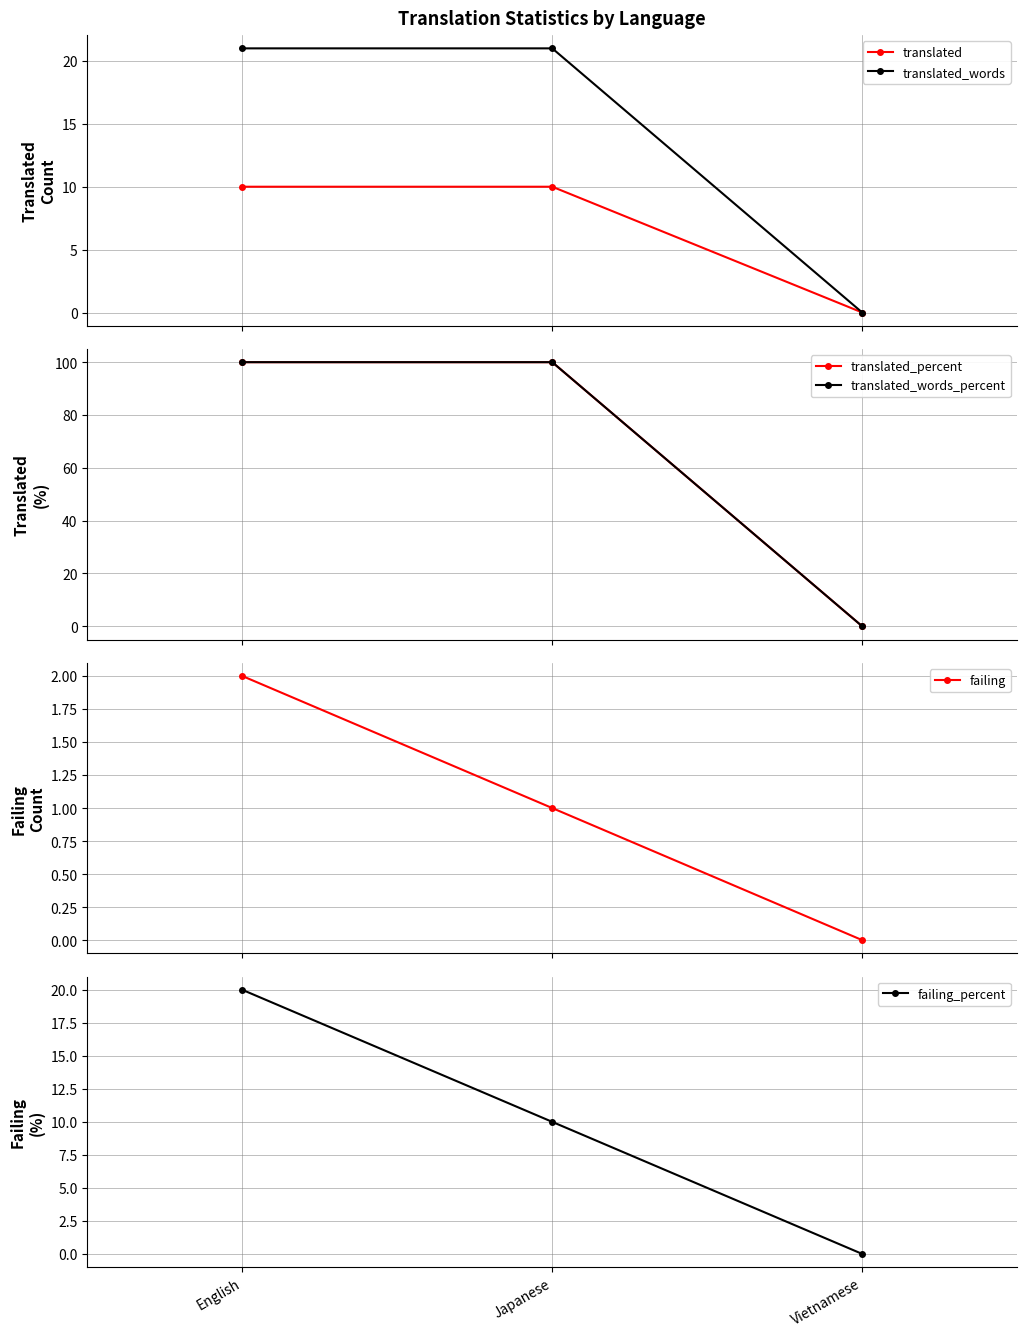

What are all the series names shown in the legend?

translated, translated_words, translated_percent, translated_words_percent, failing, failing_percent